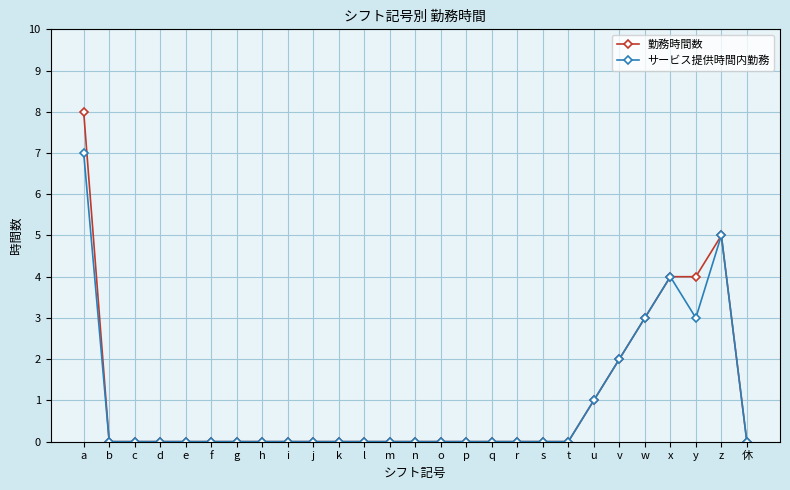

What is the average value of the サービス提供時間内勤務 series?

1